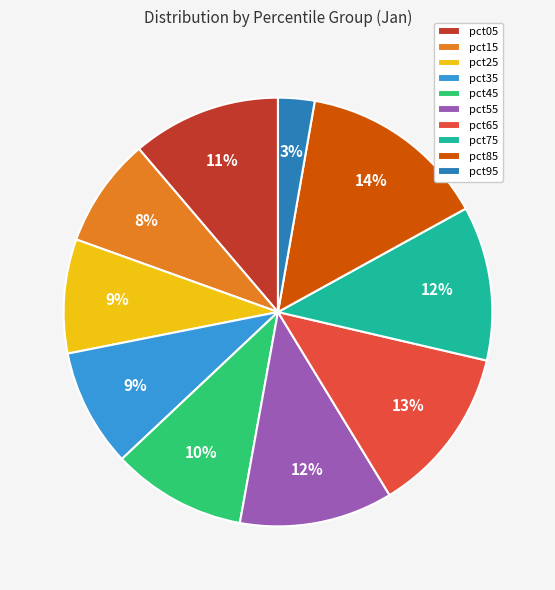

What percentage is the pct75 slice, to the nearest percent?

12%